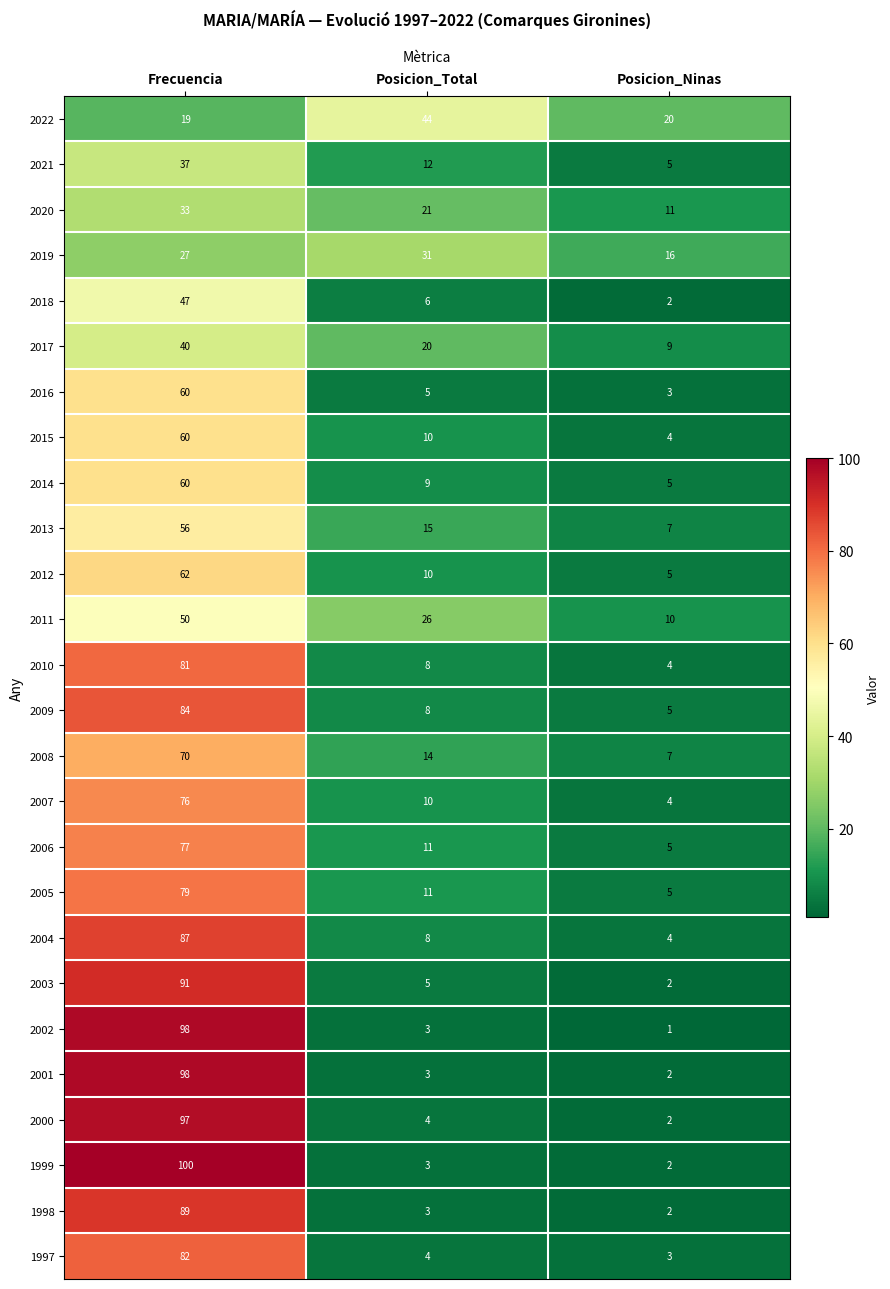

At how many categories does at least one series exceed 59?

1